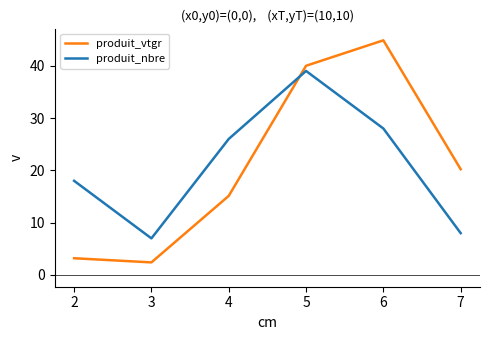

Does the chart display data point markers on the line(s)?

No